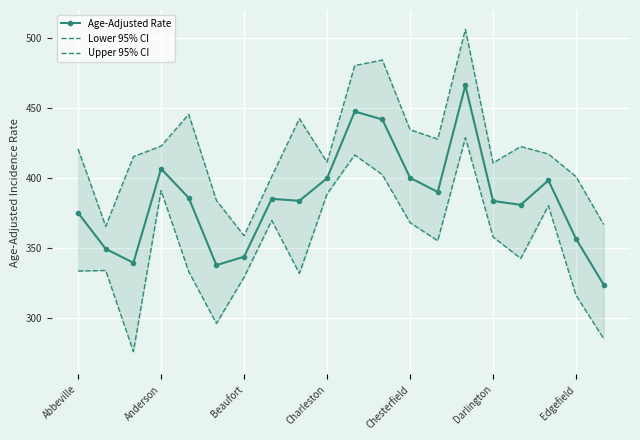

The value of Age-Adjusted Rate at 19 is 324.0. True or false?

True